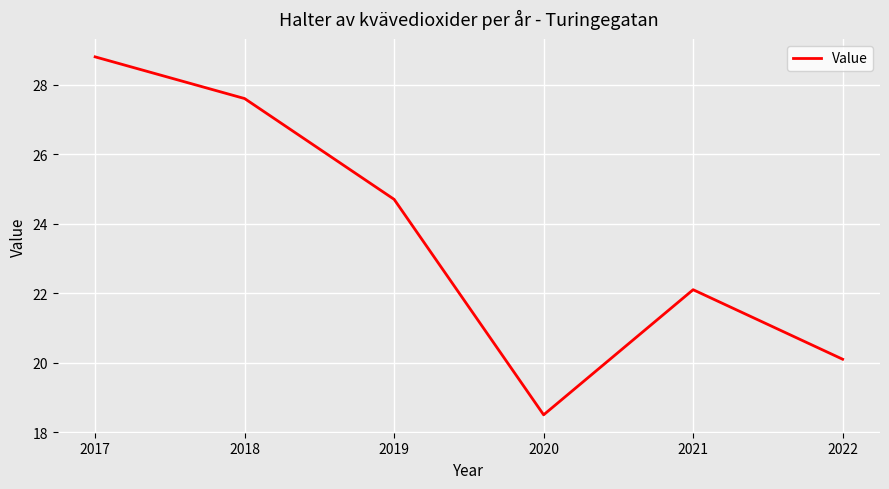

Reading right to left, list all the values displayed in this chart.

20.1	22.1	18.5	24.7	27.6	28.8